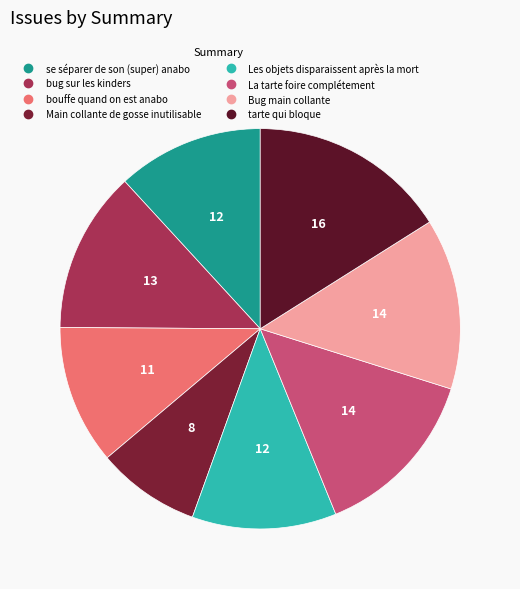

How many slices are in this pie chart?

8